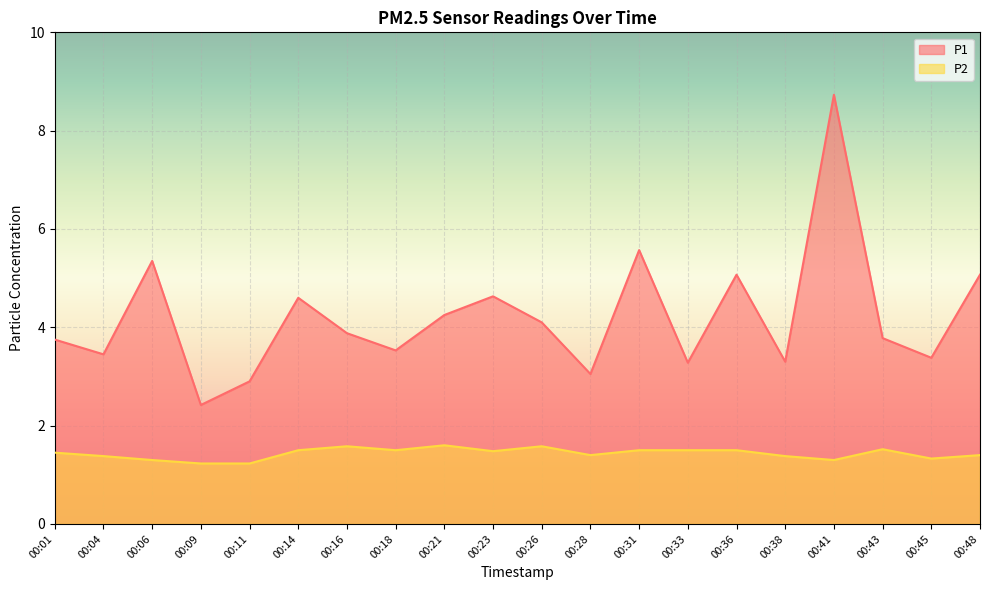

Rank the series by their average value, from highest to lowest.

P1, P2